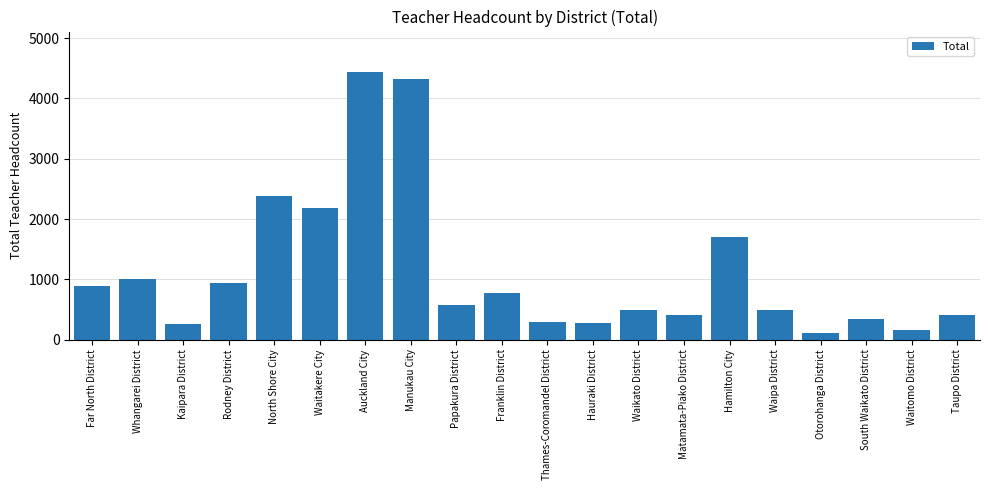

At which category does the chart reach its minimum across all series?

Otorohanga District